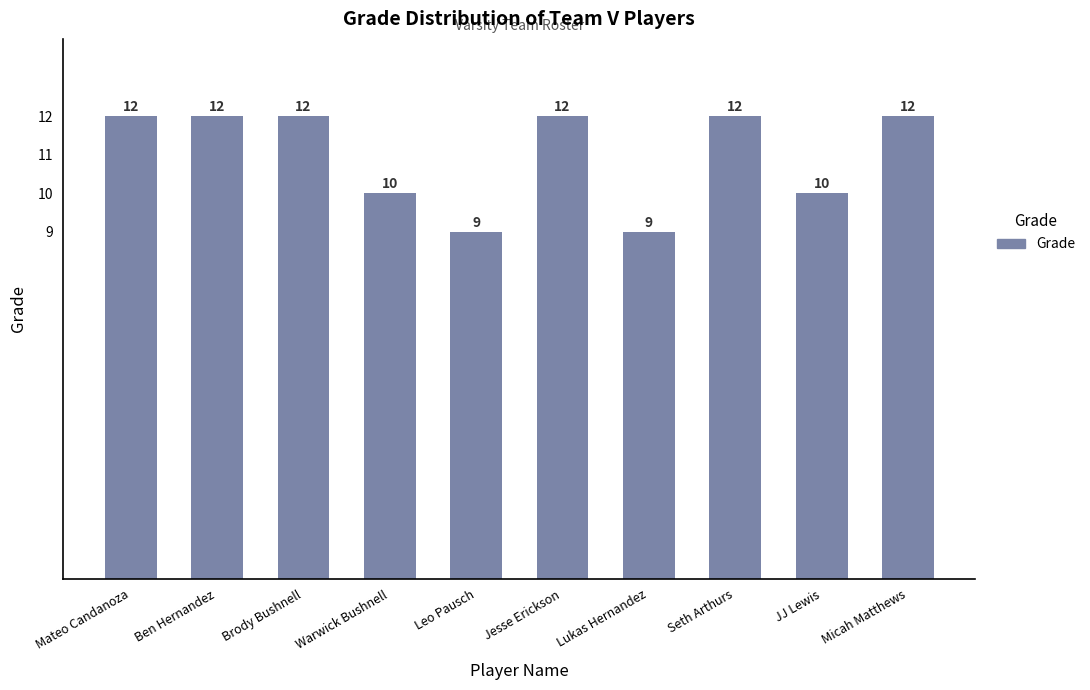

The chart shows a value of 9 at Leo Pausch. True or false?

True